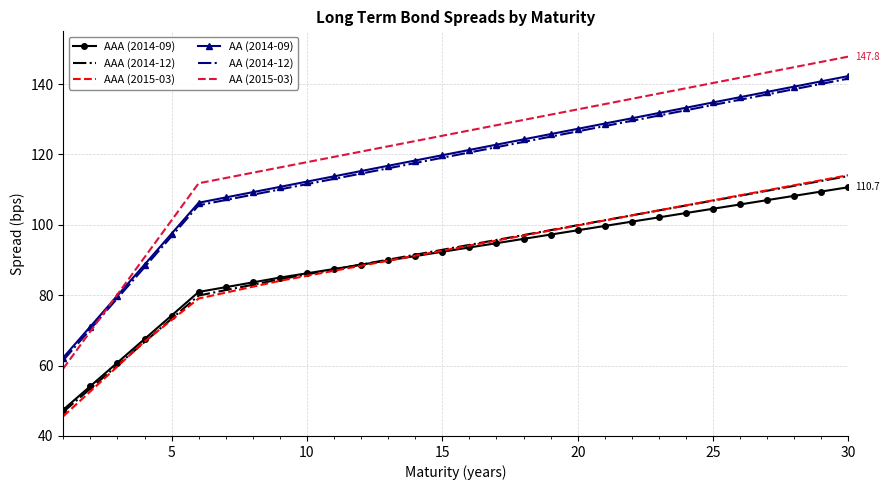

Which series has the widest spread of values?

AA (2015-03)